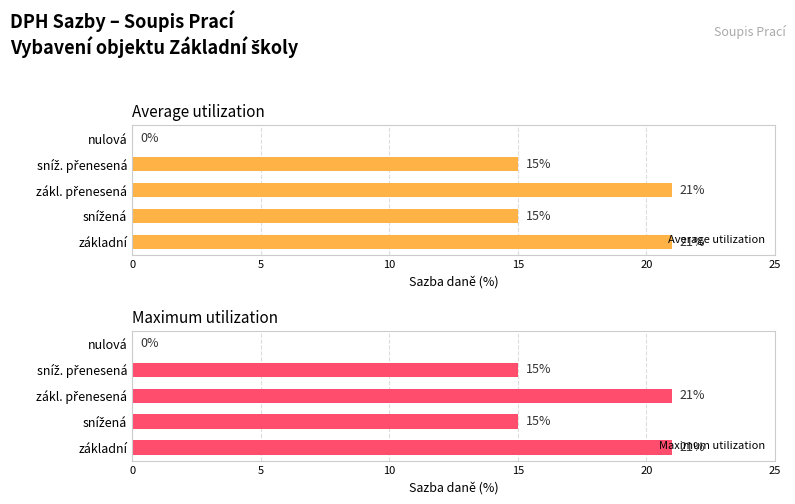

True or false: Maximum utilization has a value of 21 at základní.

True